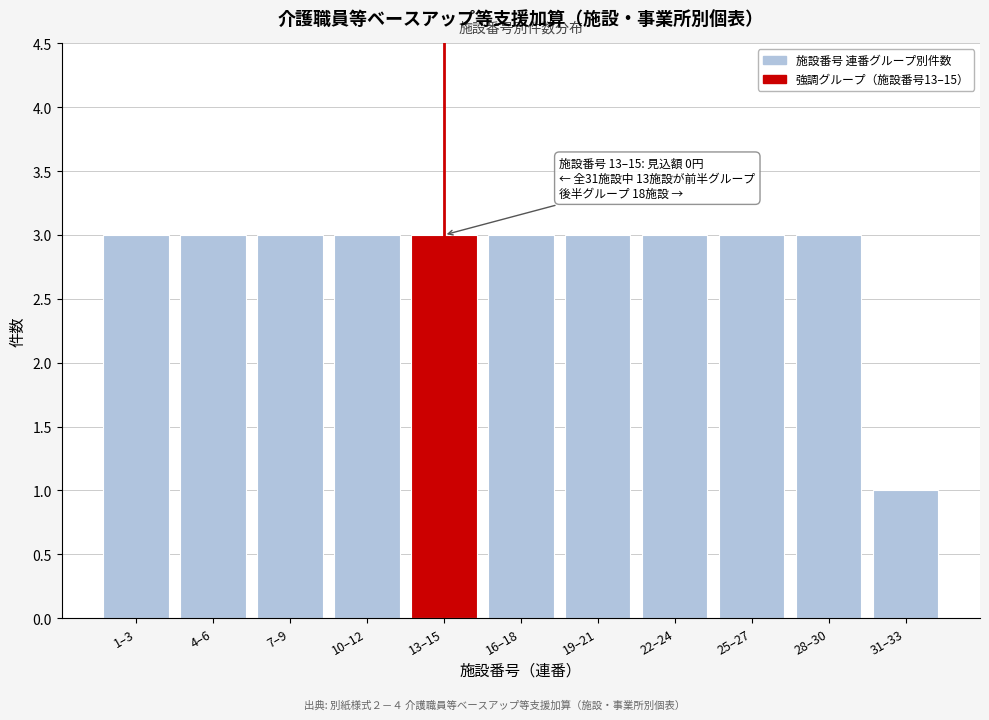

Reading left to right, extract all data points from this chart.

1–3=3	4–6=3	7–9=3	10–12=3	13–15=3	16–18=3	19–21=3	22–24=3	25–27=3	28–30=3	31–33=1